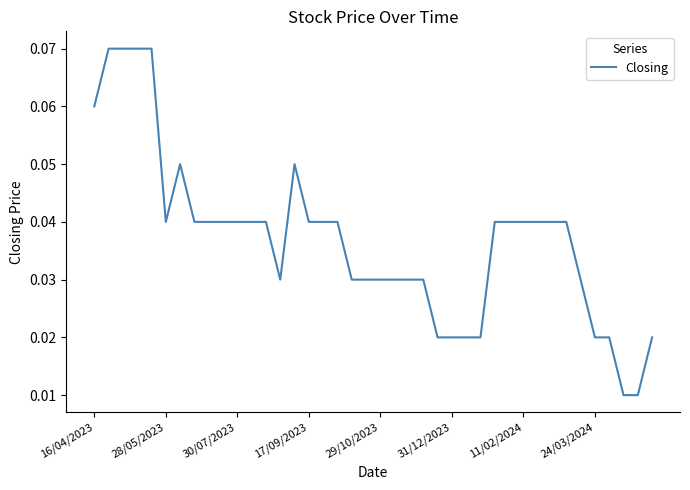

True or false: there are more than 0 points higher than both neighbors.

True